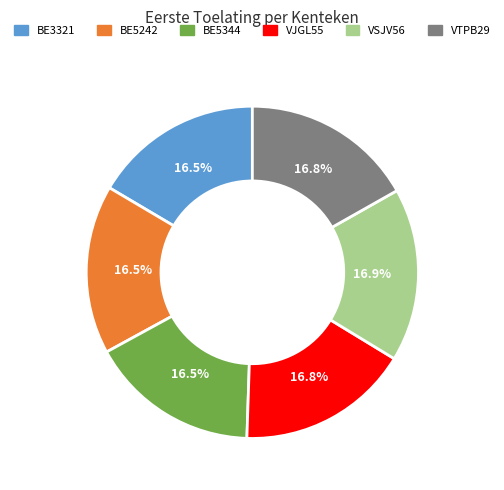

Combined, do BE5344 and BE5242 account for over 50%?

No